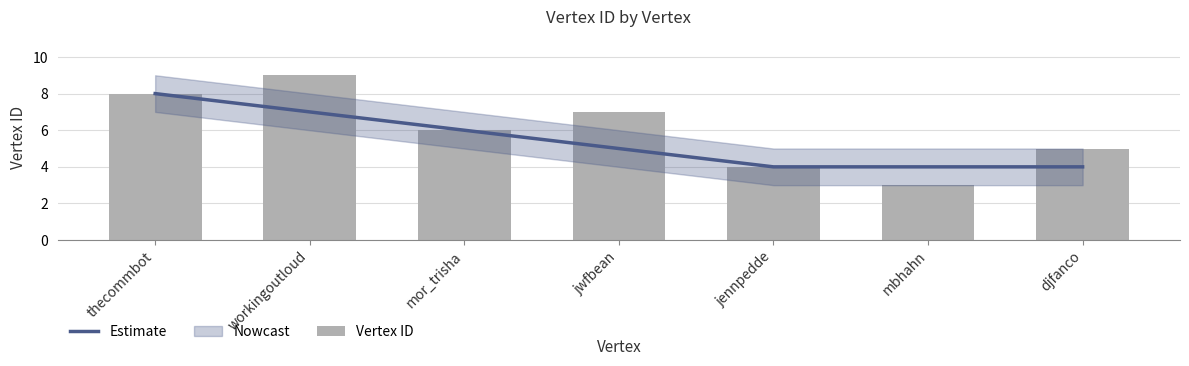

What is the label of the 6th bar from the left?

mbhahn